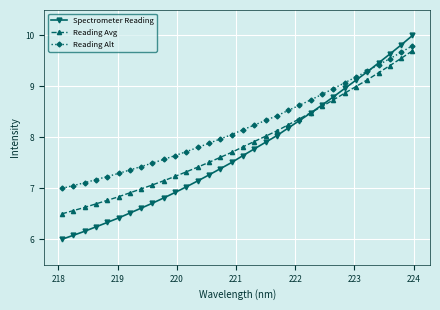

Which series has the largest total across all categories?

Reading Alt